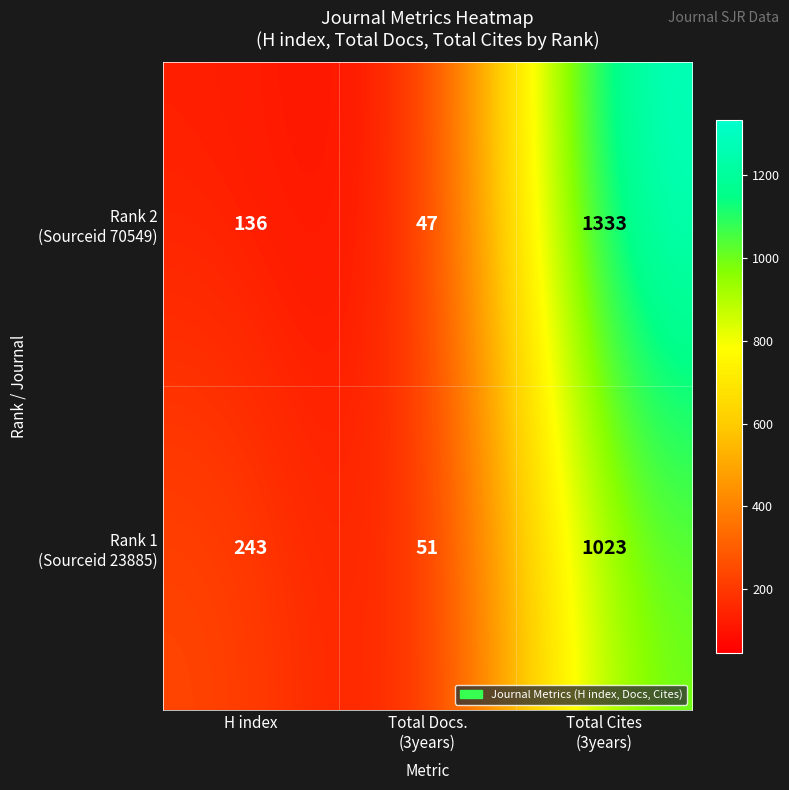

What is the maximum value shown in the chart?

1333